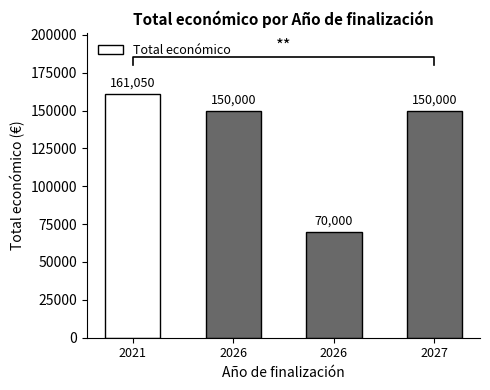

At which label does the data first exceed 150000?

2021